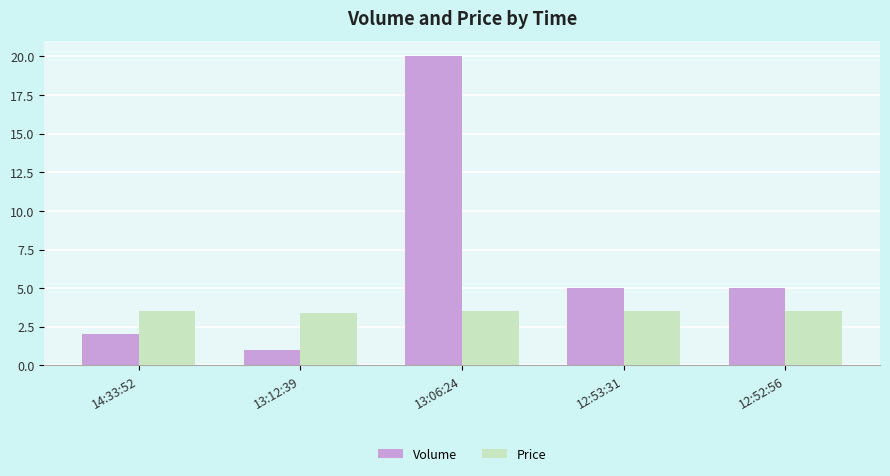

Rank the series by their maximum value, from highest to lowest.

Volume, Price